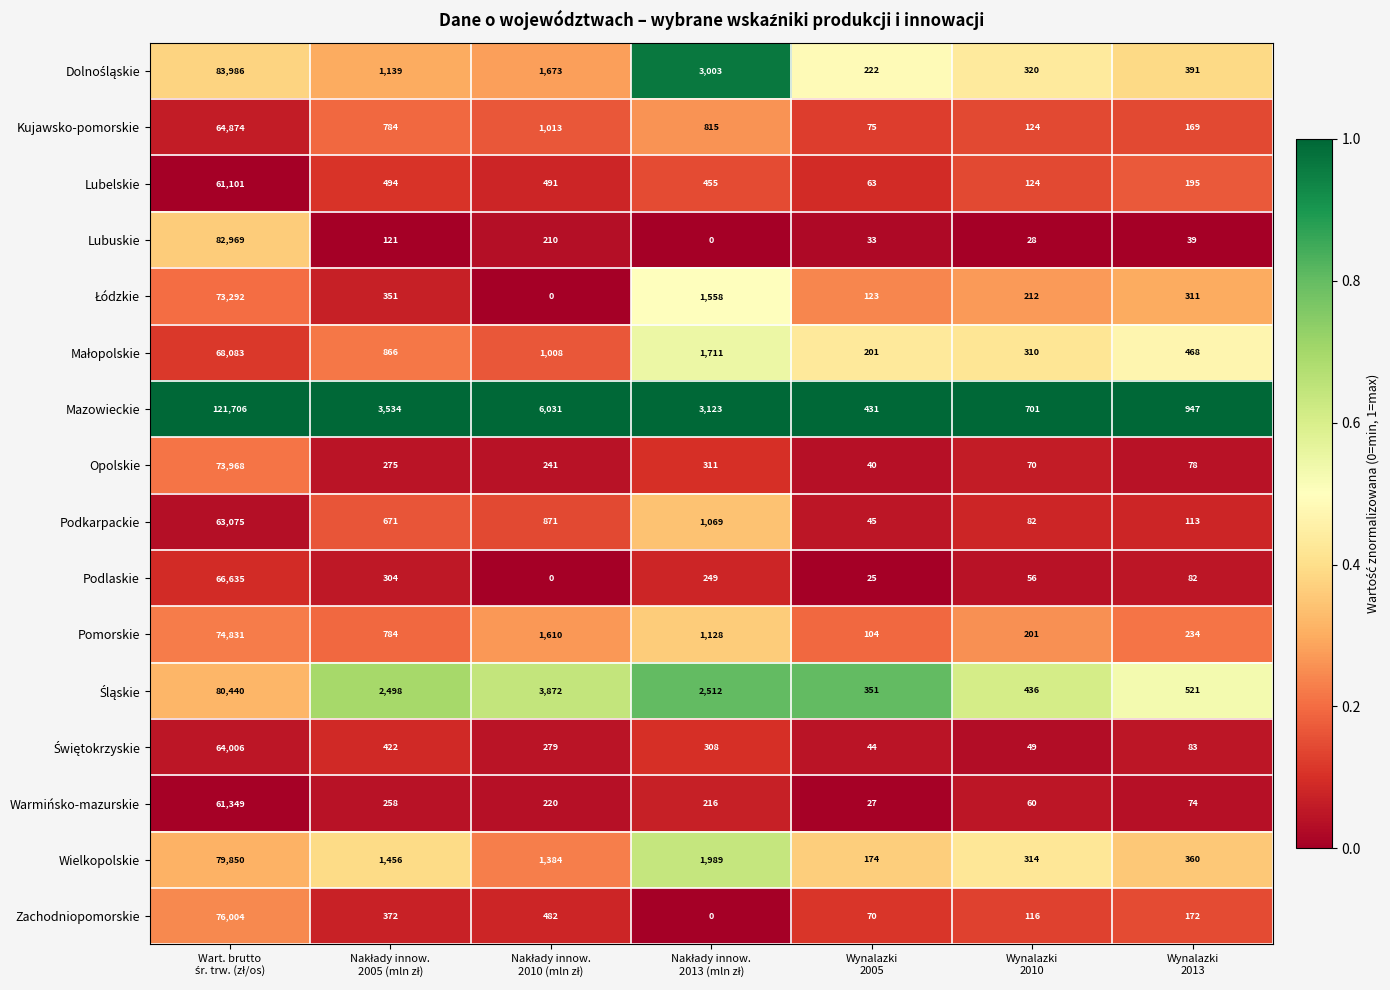

What is the greatest value displayed?

121706